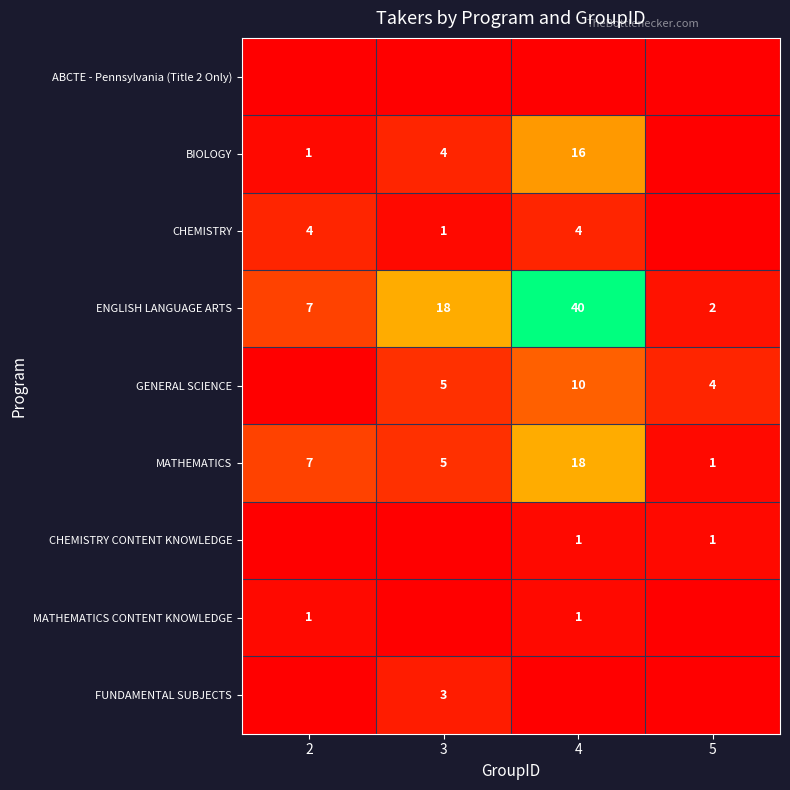

What is the average value of the ENGLISH LANGUAGE ARTS series?

17